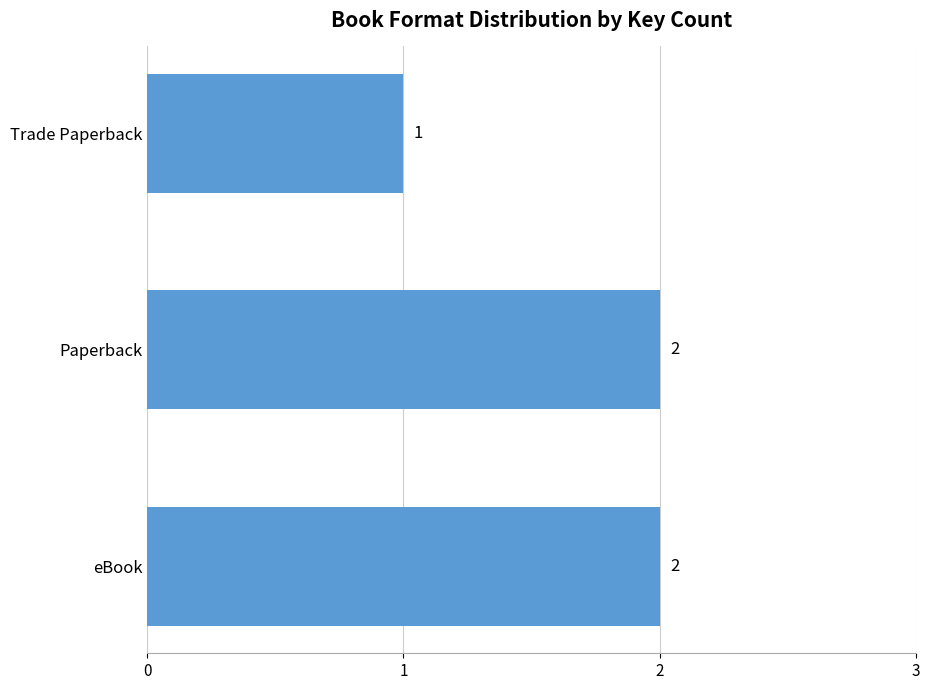

How many data points does each series have?

3